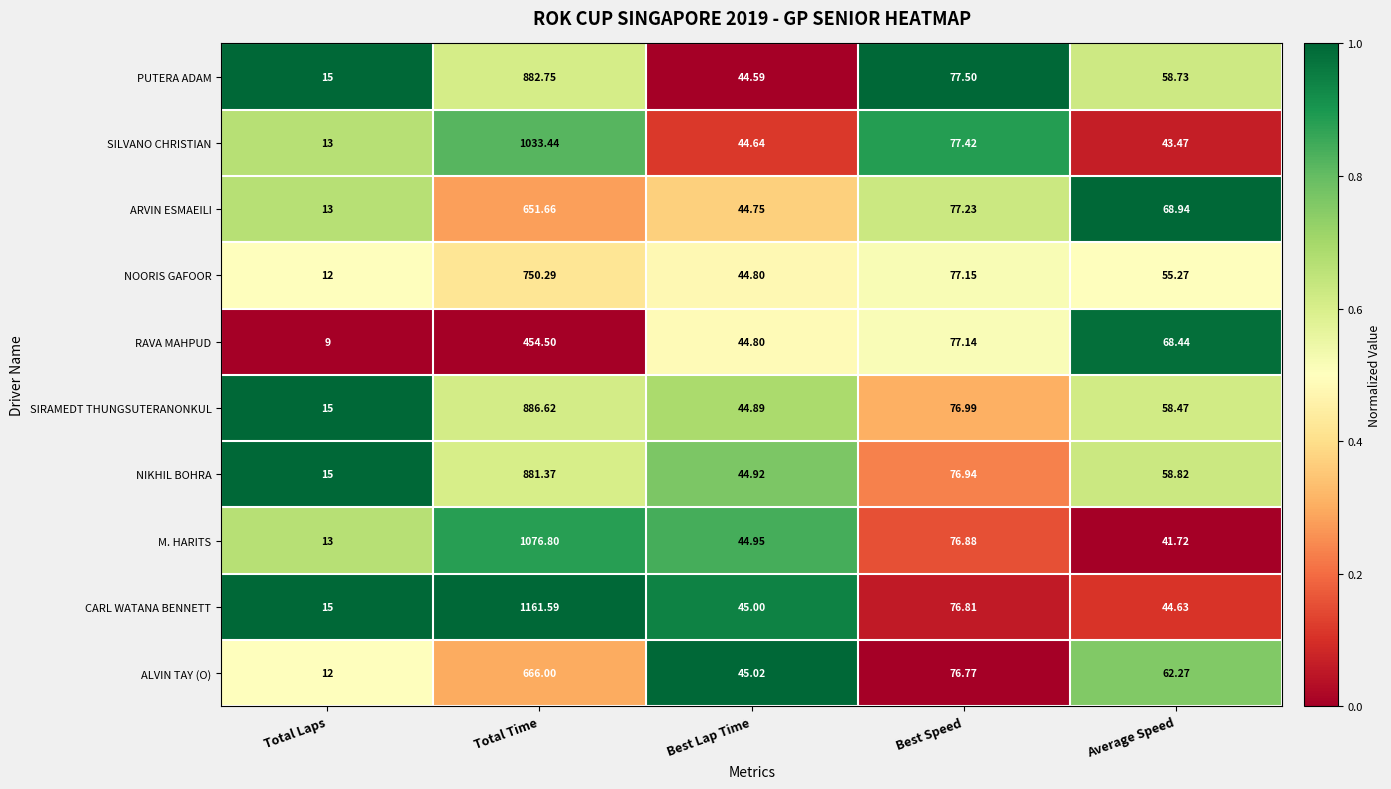

List the series in order of their peak value, highest first.

CARL WATANA BENNETT, M. HARITS, SILVANO CHRISTIAN, SIRAMEDT THUNGSUTERANONKUL, PUTERA ADAM, NIKHIL BOHRA, NOORIS GAFOOR, ALVIN TAY (O), ARVIN ESMAEILI, RAVA MAHPUD